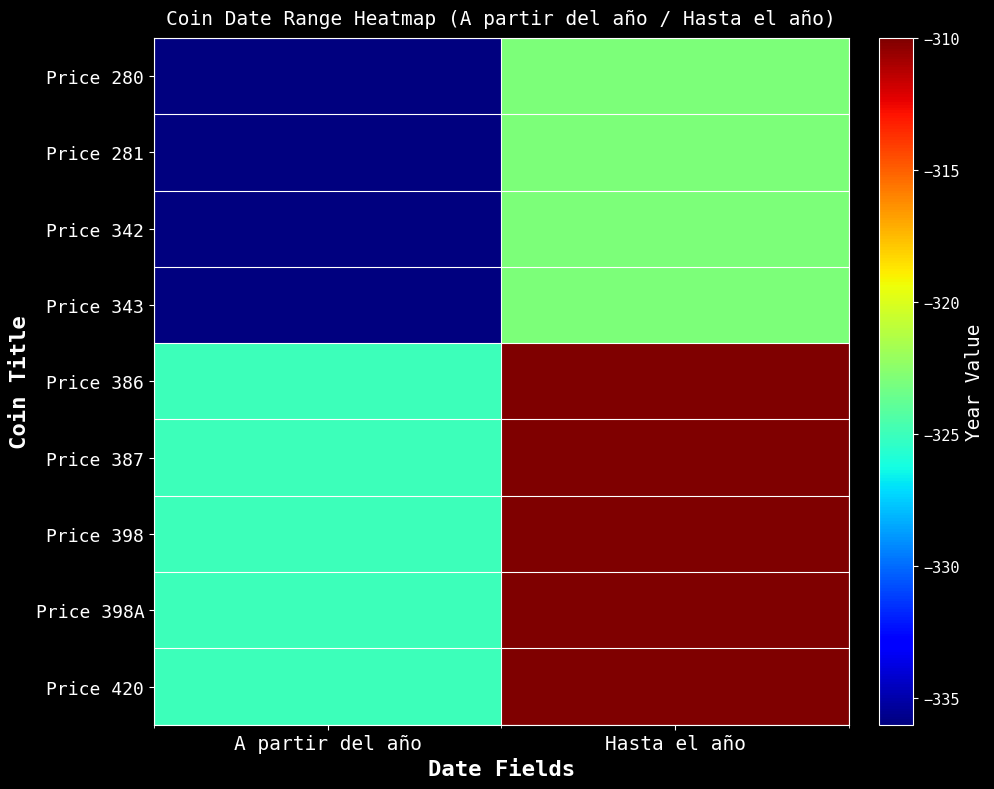

What is the total value across all series at Hasta el año?

-2842